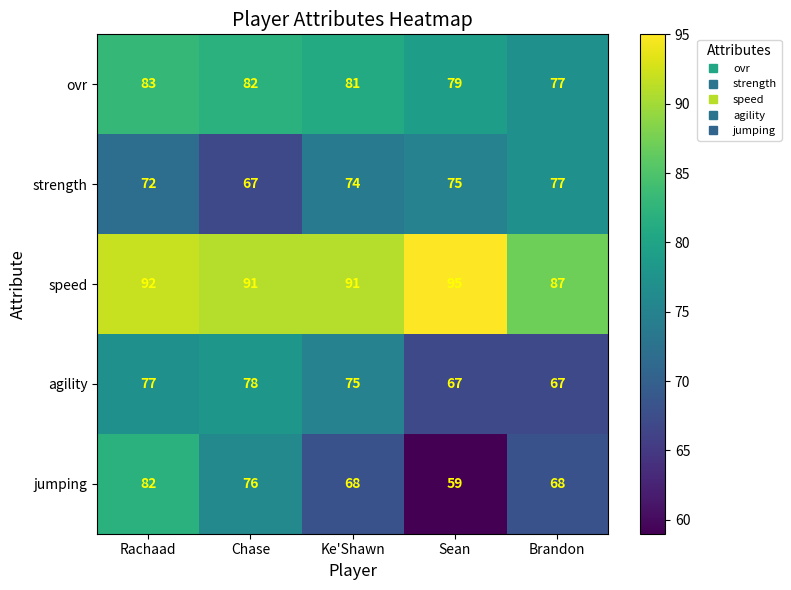

At which category is the sum across all series the highest?

Rachaad